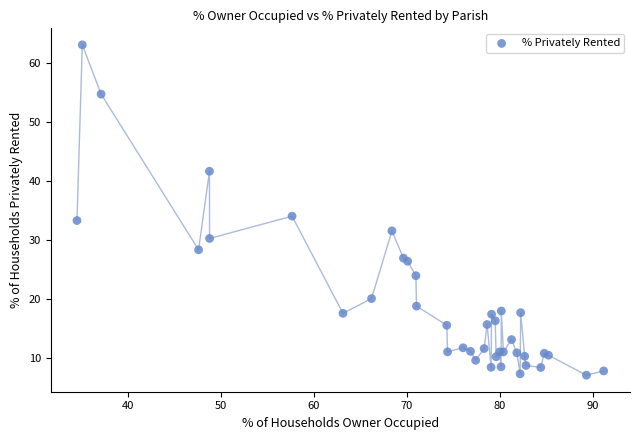

What Y value in the scatter plot is closest to 35?

34.1